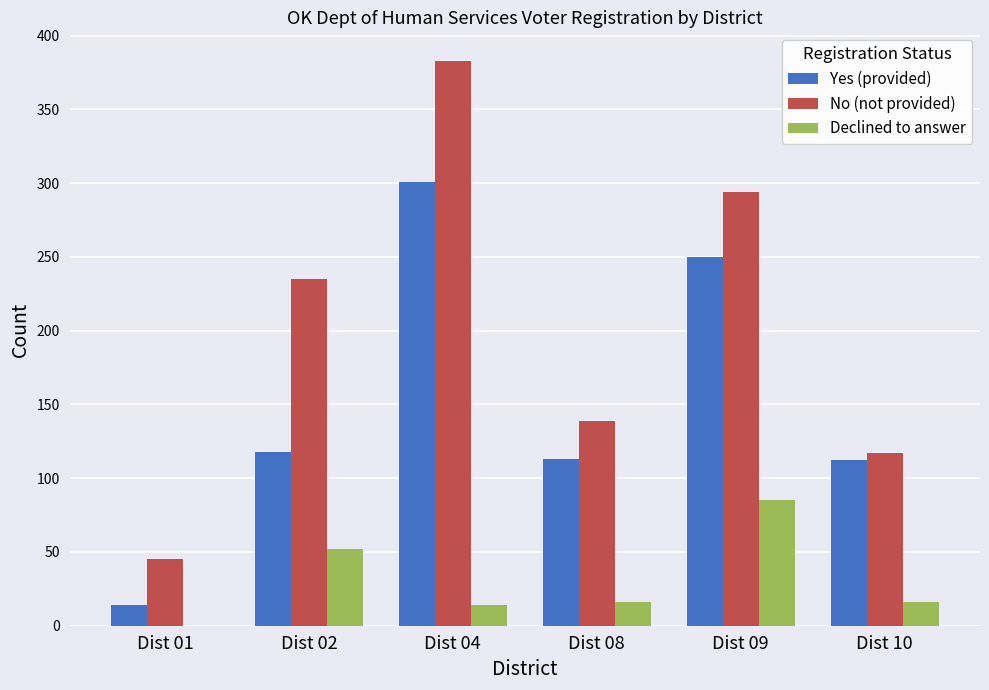

Between Dist 08 and Dist 10, which series saw the biggest shift?

No (not provided)